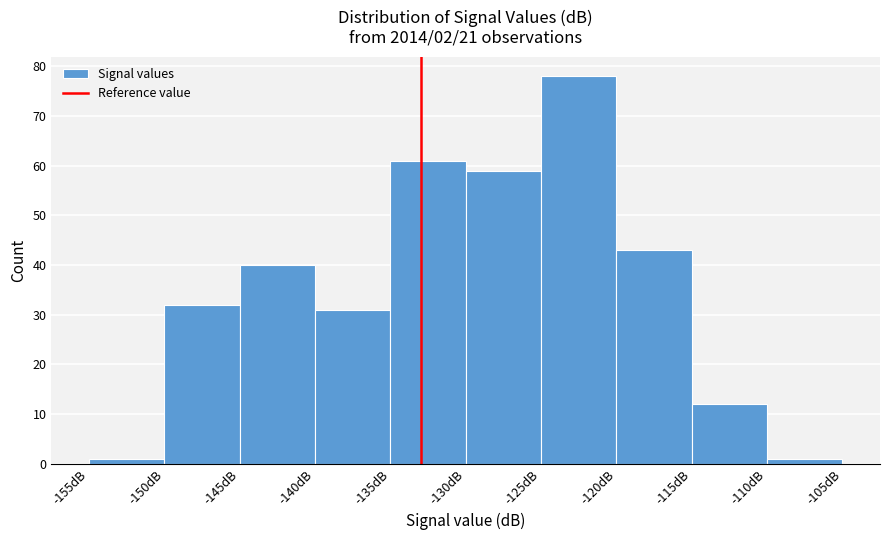

Reading left to right, list every bar in this chart as the range it spans on the x-axis followed by its height. The values are not printed on the chart, so give them approximately, as read against the axis.

-155 to -150: 1
-150 to -145: 32
-145 to -140: 40
-140 to -135: 31
-135 to -130: 61
-130 to -125: 59
-125 to -120: 78
-120 to -115: 43
-115 to -110: 12
-110 to -105: 1